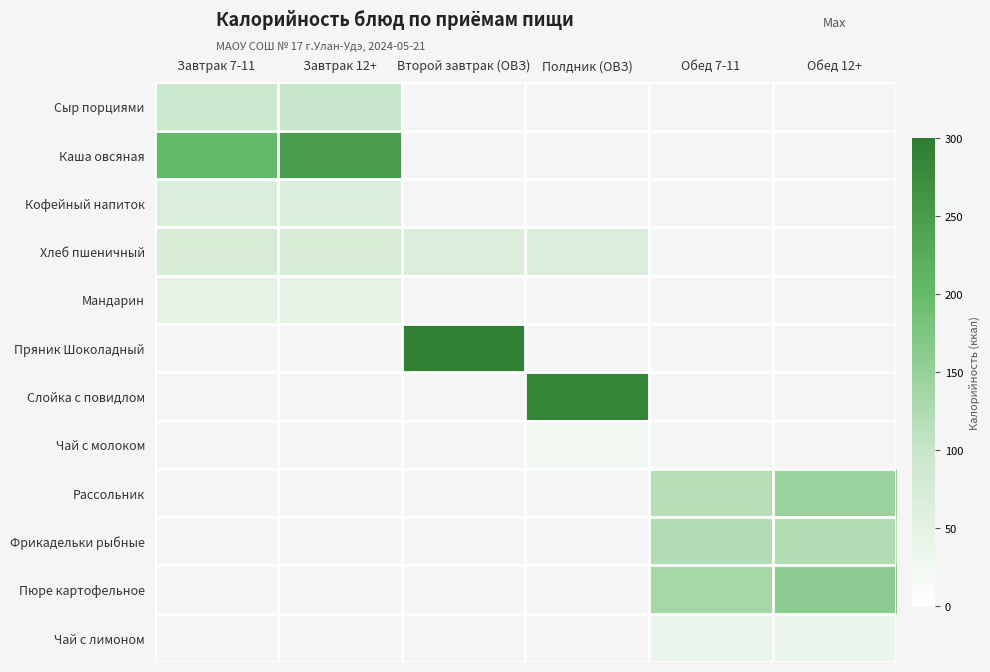

What is the minimum value shown in the chart?

26.7